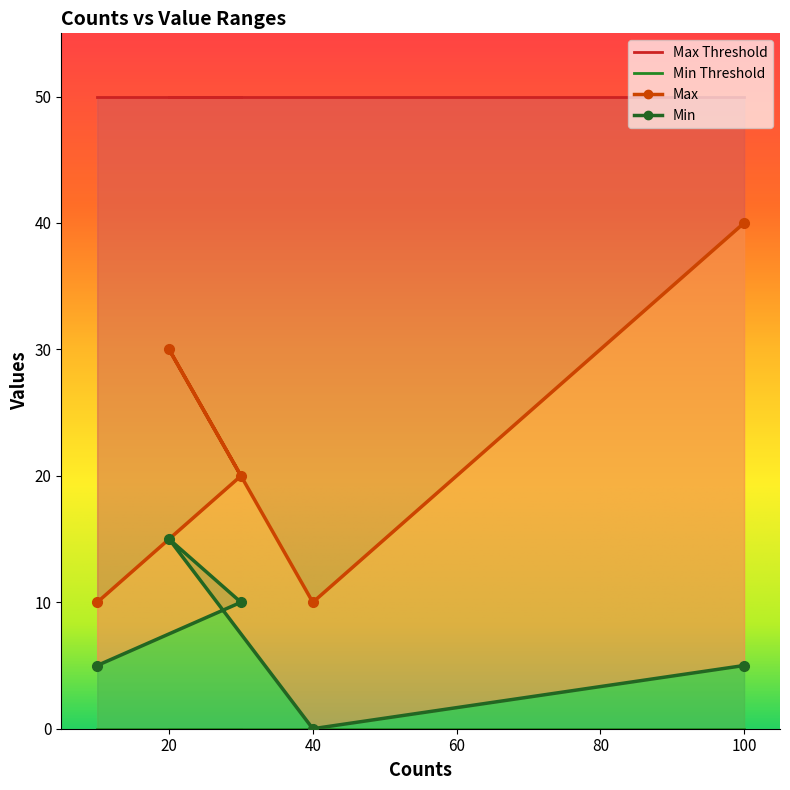

Which series has the largest total across all categories?

Max